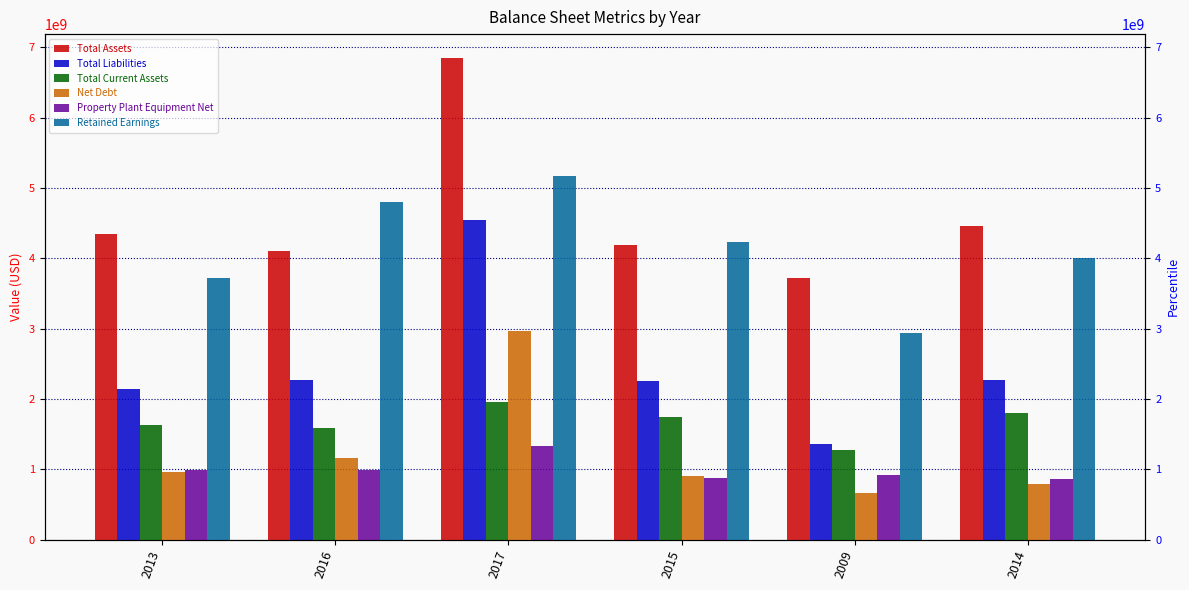

Which series has the largest total across all categories?

Total Assets